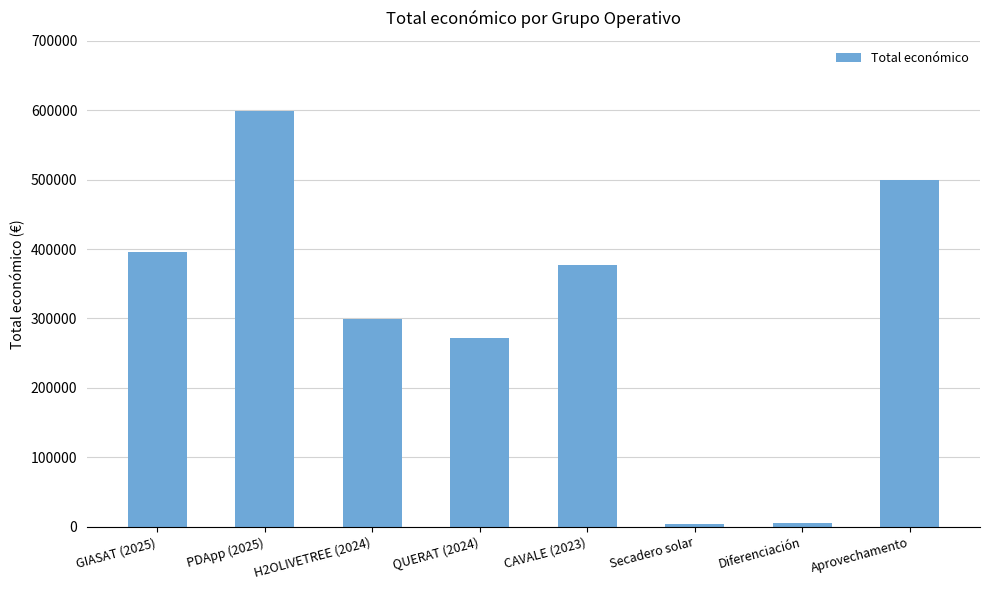

What is the value of the 1st bar from the left?

395340